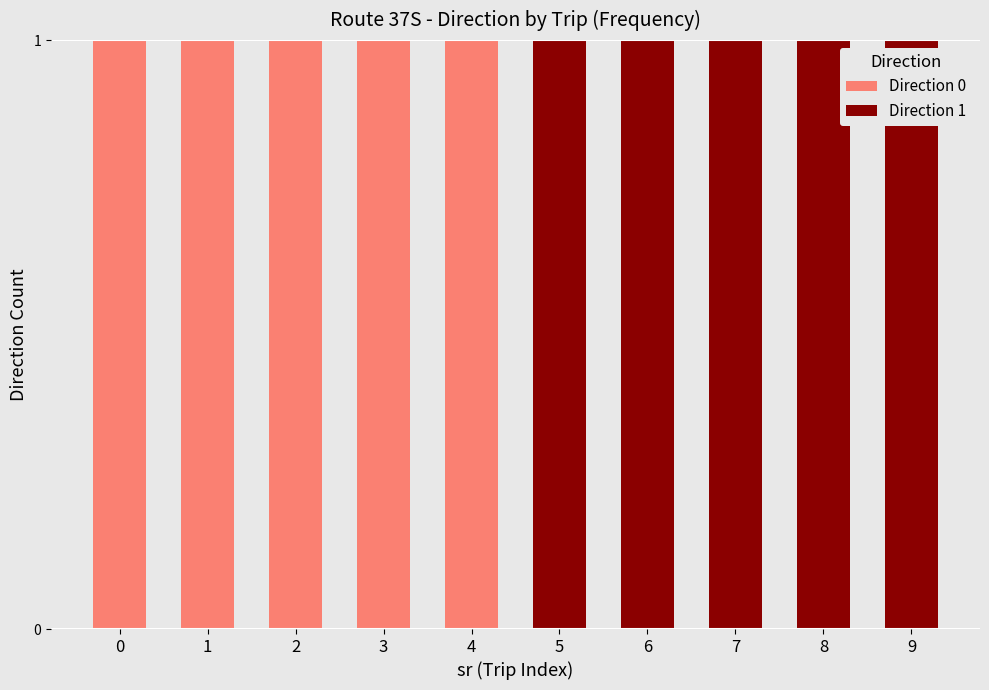

The Direction 0 series shows 2 at 0. True or false?

False